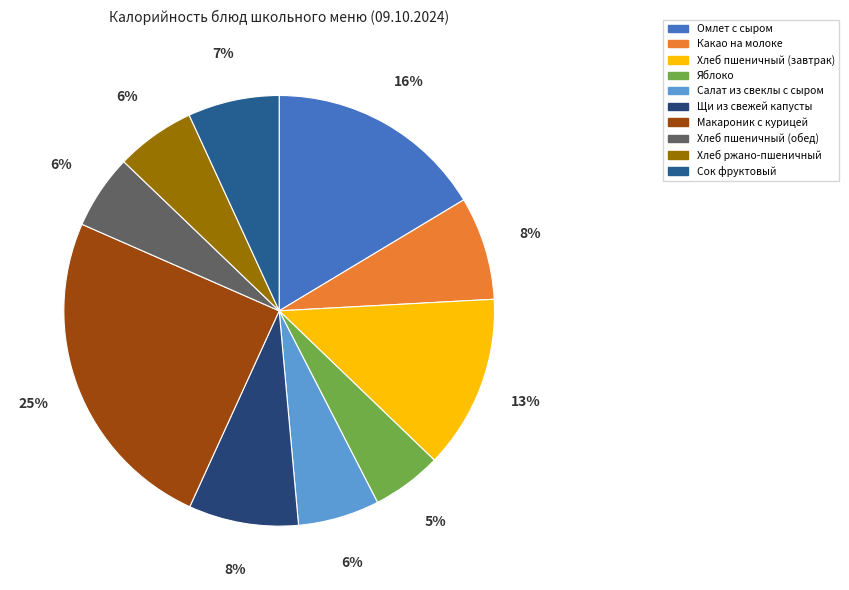

The Какао на молоке slice represents 8% of the pie. True or false?

True